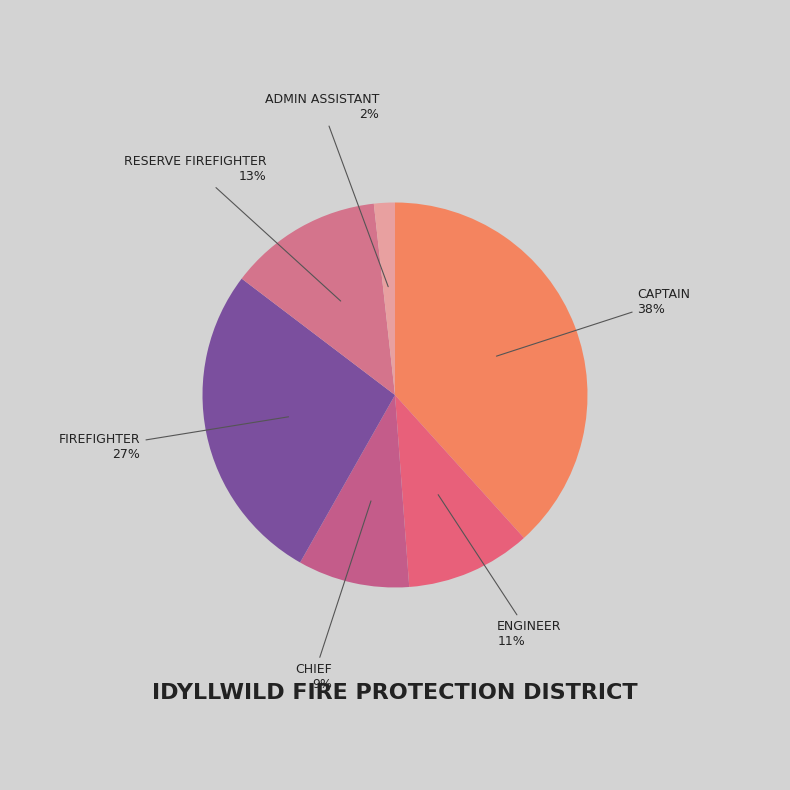

How many slices are in this pie chart?

6